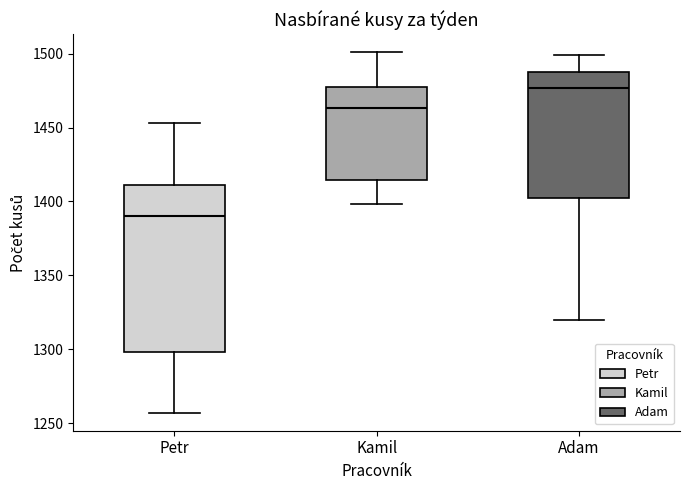

Where is the lower edge of the box for Adam on the y-axis? The values are not printed on the chart, so give them approximately, as read against the axis.

1405